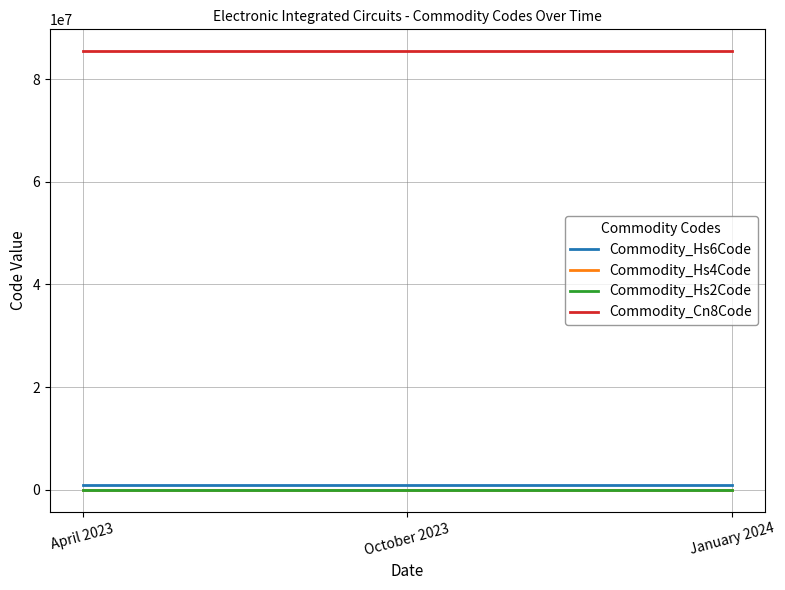

Read the Commodity_Hs4Code value at April 2023.

8542